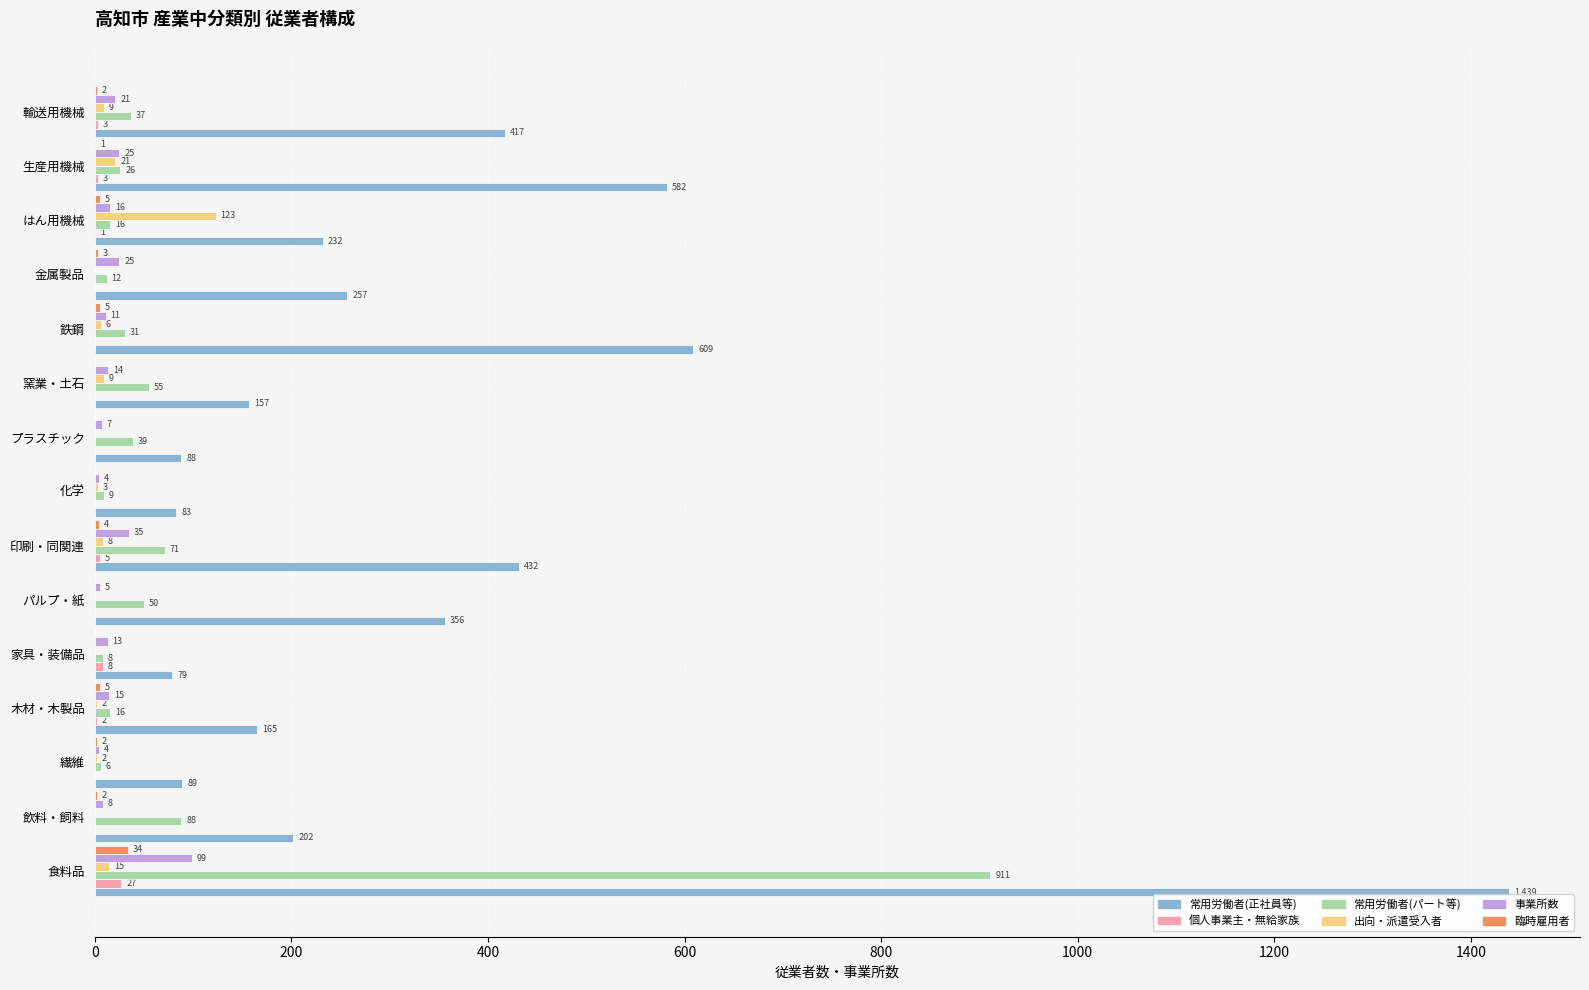

Between 家具・装備品 and プラスチック, which series saw the biggest shift?

常用労働者(パート等)